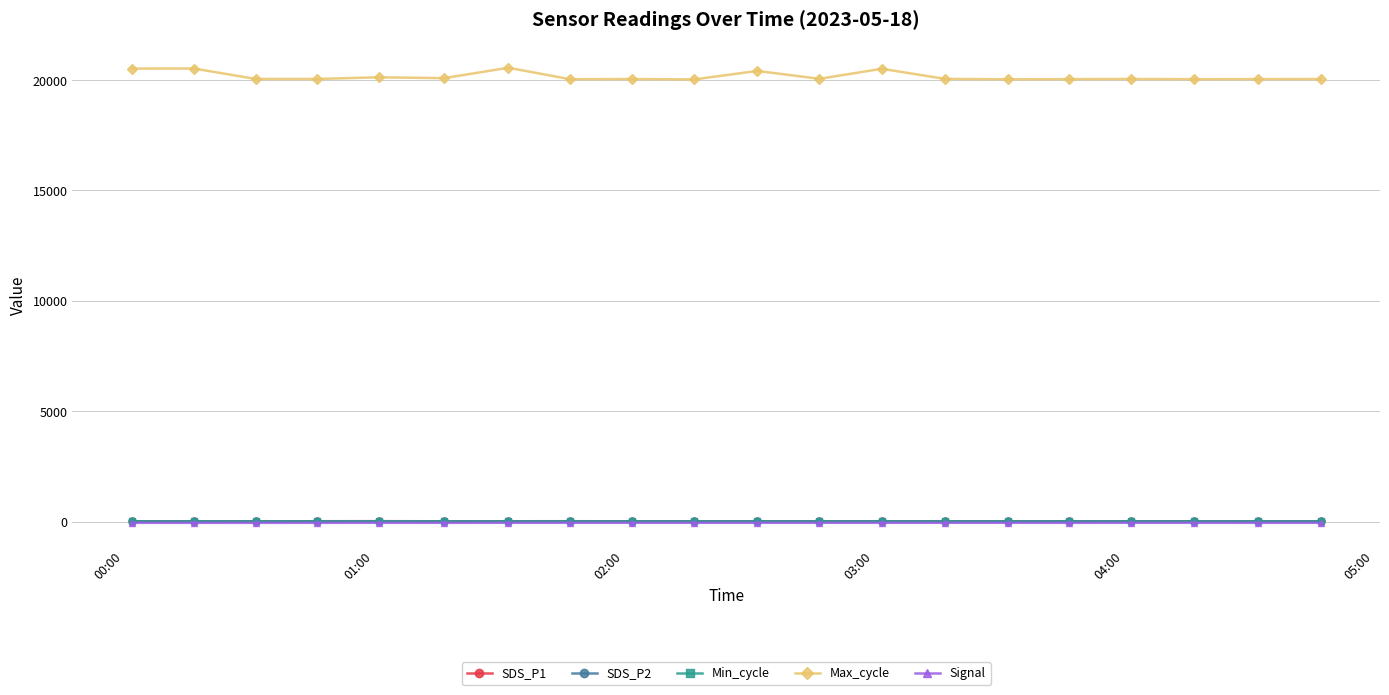

True or false: Max_cycle has more than 1 interior local peaks.

True